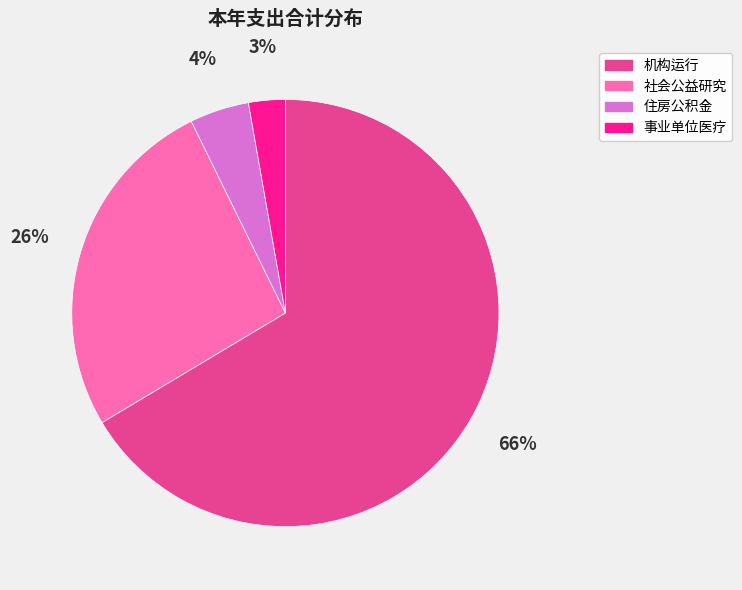

How many slices are in this pie chart?

4